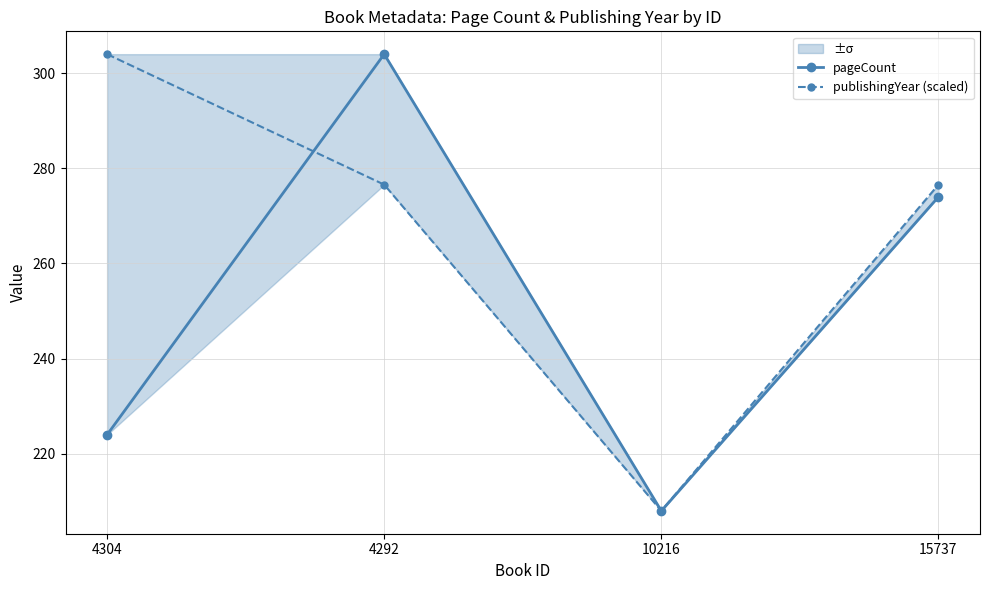

Where is publishingYear (scaled) nearest to the value 256?

4292